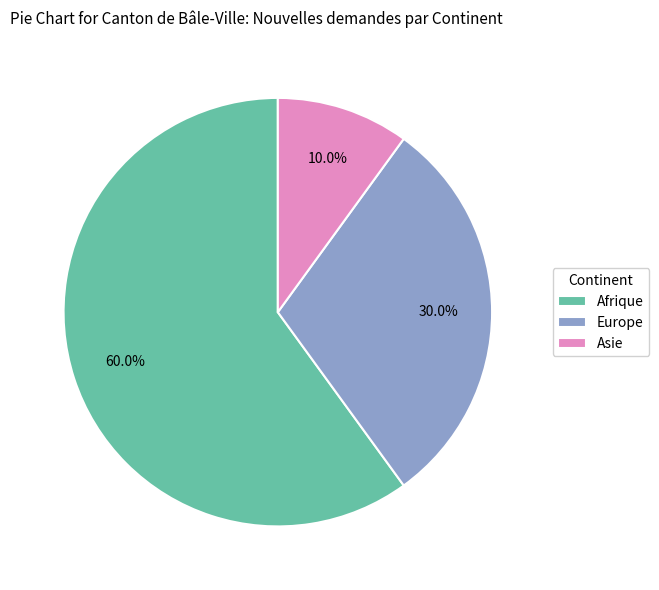

Approximately how many times larger is the value at Afrique compared to Europe?

2.0